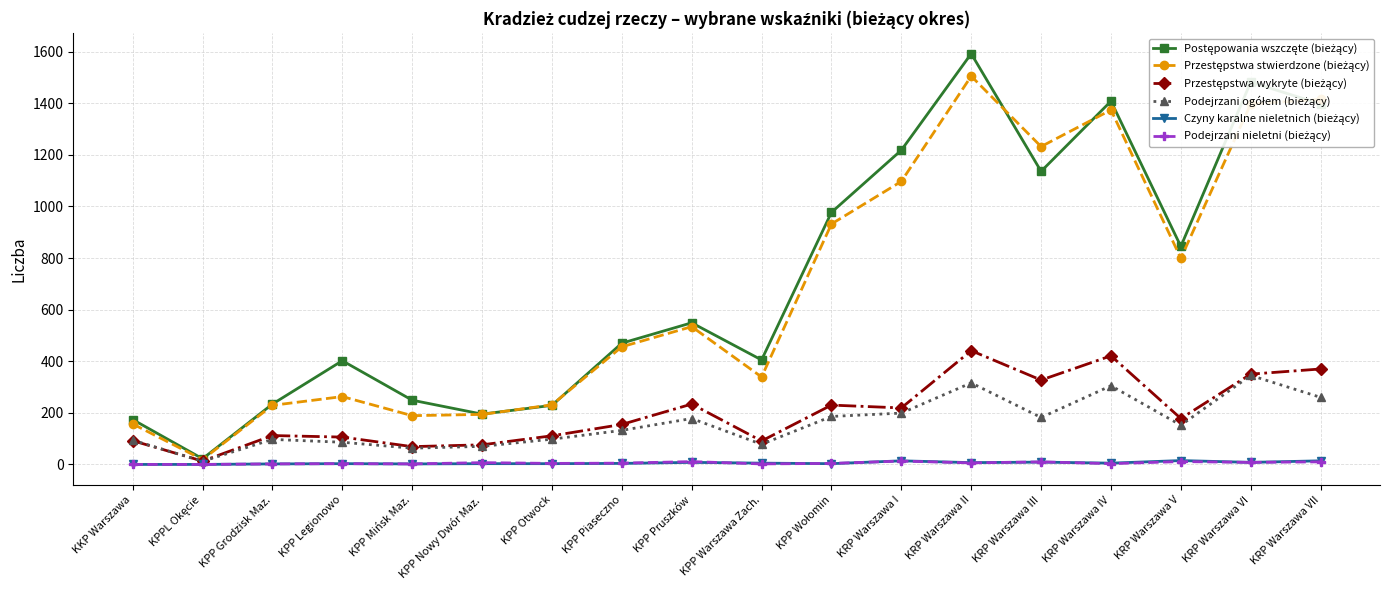

What is the label of the 10th point from the left?

KPP Warszawa Zach.